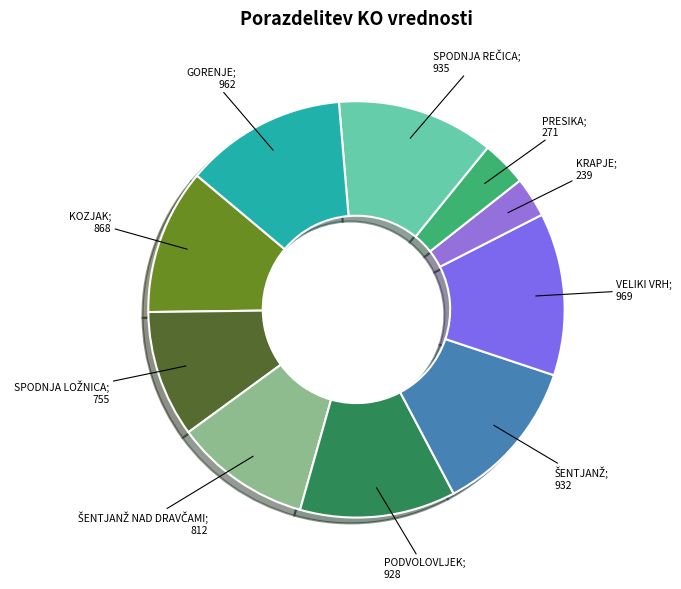

Count the number of slices in the pie.

10